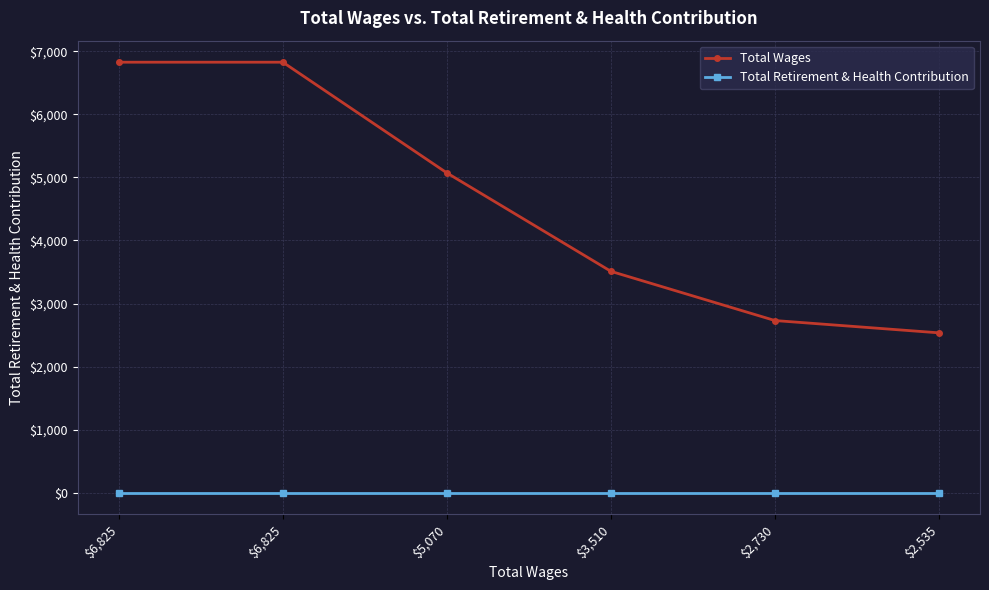

What are all the series names shown in the legend?

Total Wages, Total Retirement & Health Contribution